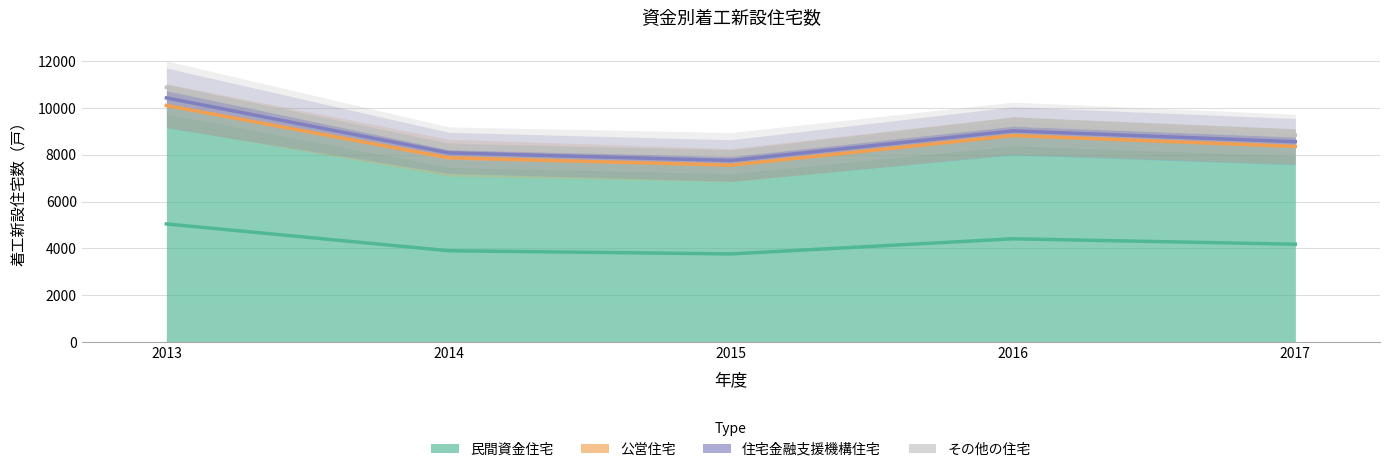

Reading left to right, what are all the values shown in this chart?

民間資金住宅: 2013=10087	2014=7798	2015=7527	2016=8818	2017=8353
公営住宅: 2013=30	2014=145	2015=51	2016=0	2017=0
住宅金融支援機構住宅: 2013=617	2014=273	2015=347	2016=399	2017=404
その他の住宅: 2013=281	2014=213	2015=283	2016=182	2017=167